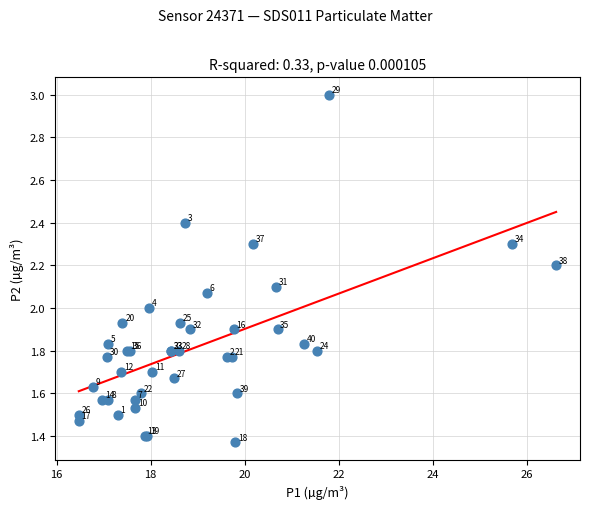

What Y value in the scatter plot is closest to 2?

2.0